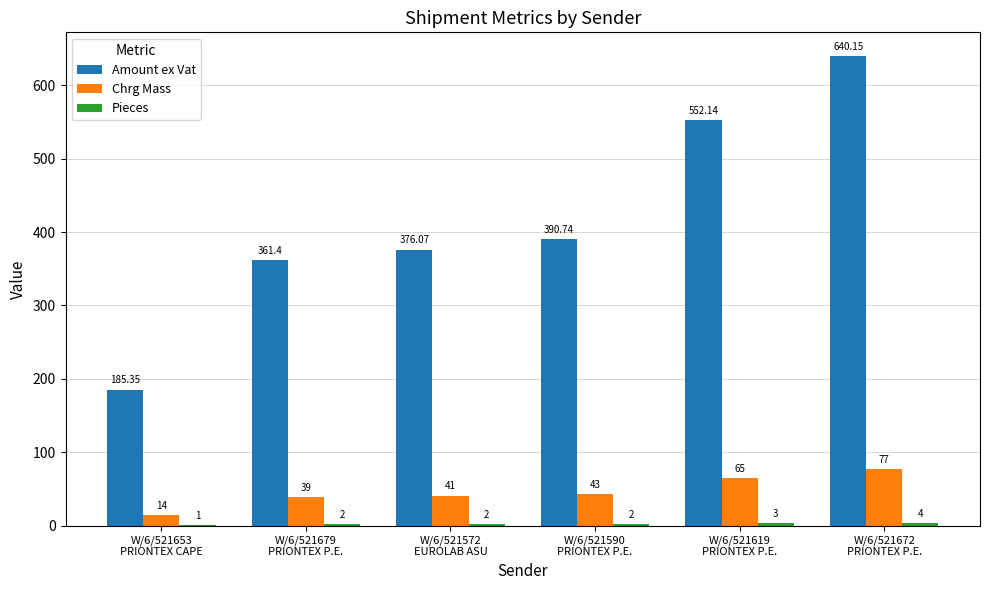

The Amount ex Vat series shows 127.7 at W/6/521590
PRIONTEX P.E.. True or false?

False